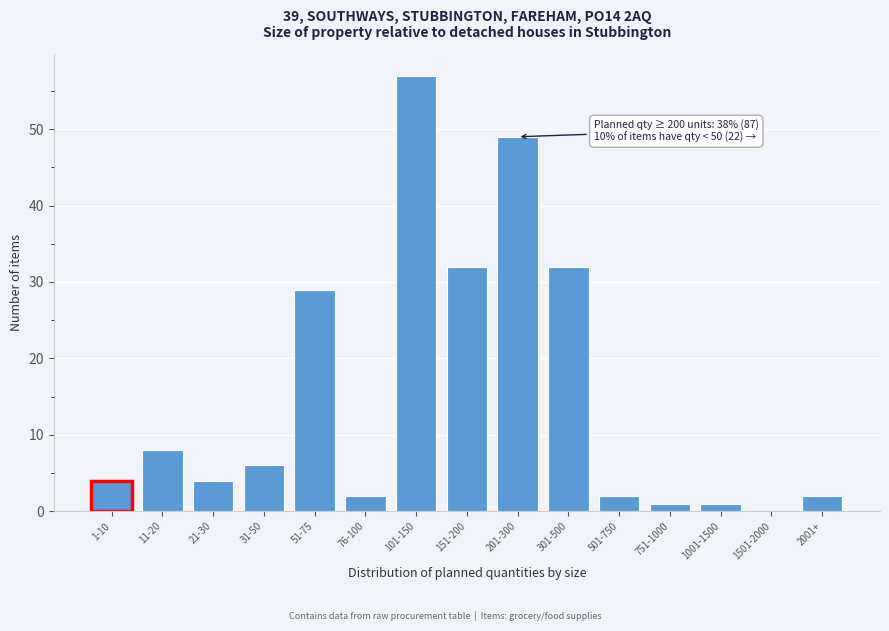

Reading left to right, extract all data points from this chart.

1-10=4	11-20=8	21-30=4	31-50=6	51-75=29	76-100=2	101-150=57	151-200=32	201-300=49	301-500=32	501-750=2	751-1000=1	1001-1500=1	1501-2000=0	2001+=2